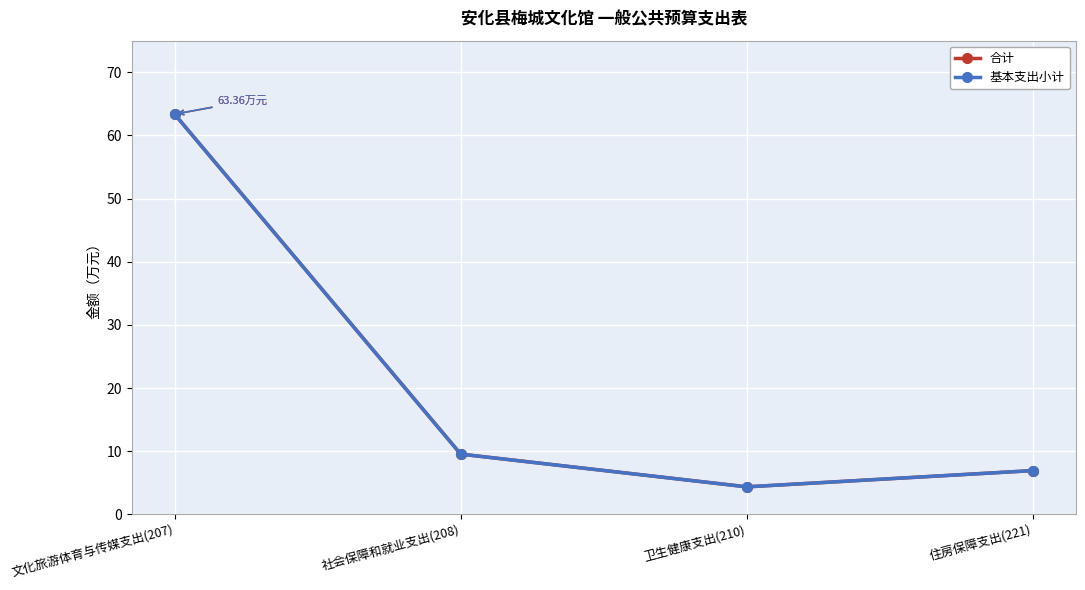

The 合计 series shows 30.9 at 文化旅游体育与传媒支出(207). True or false?

False